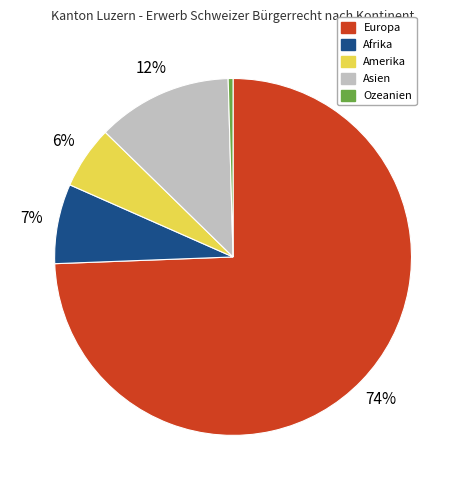

Combined, do Asien and Amerika account for over 50%?

No